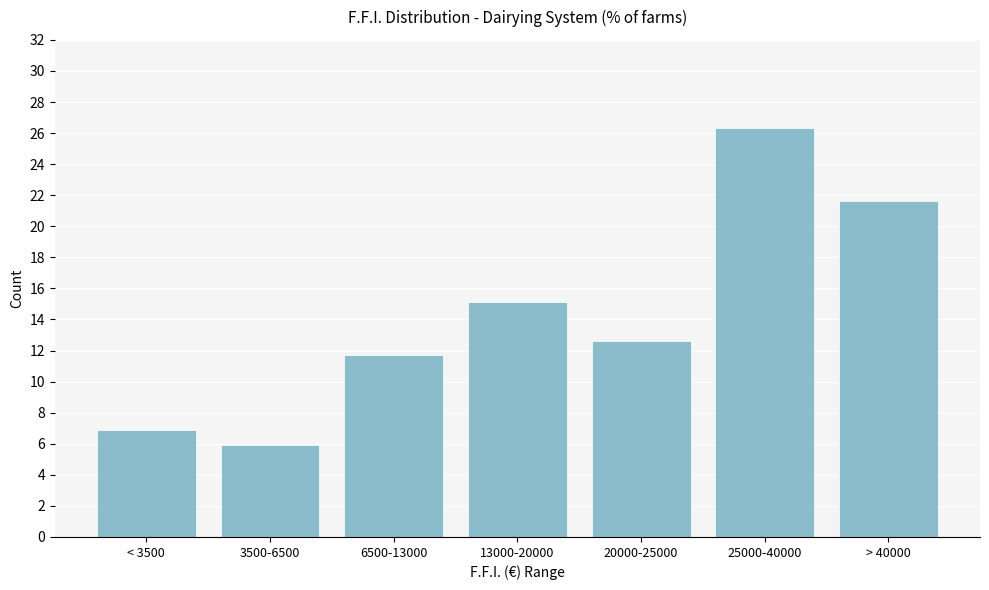

Reading left to right, list all the values displayed in this chart.

6.9	5.9	11.7	15.1	12.6	26.3	21.6